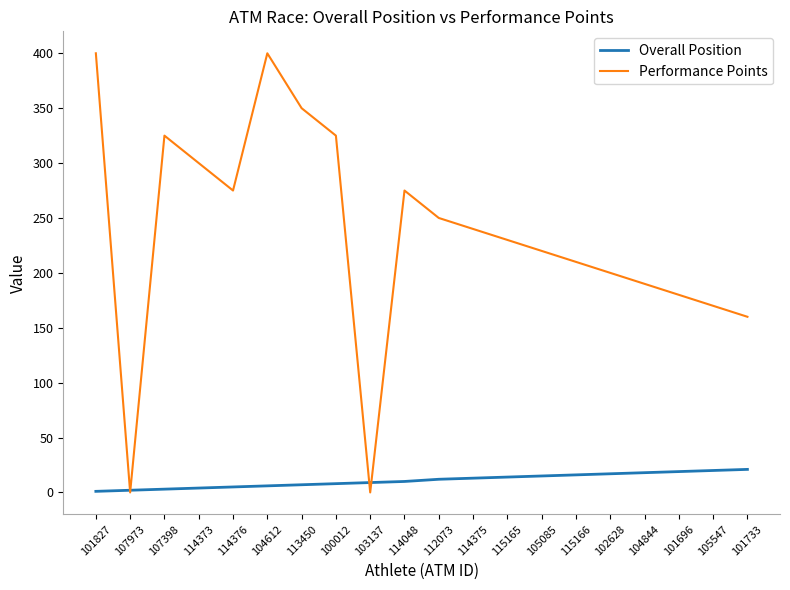

What is the difference between the Overall Position values at 103137 and 102628?

8